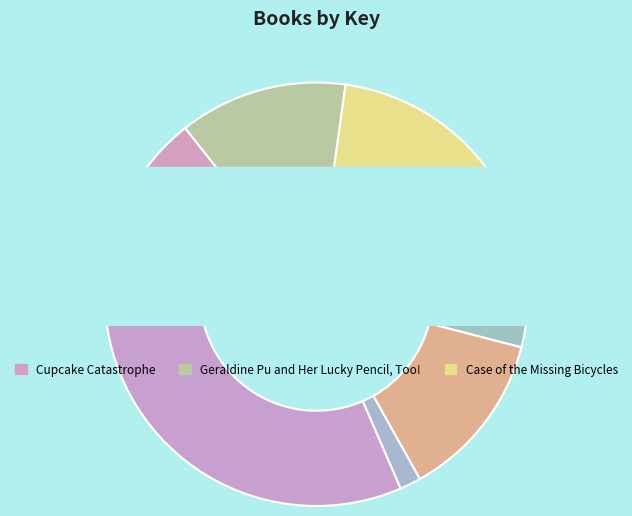

Rank the categories by value from lowest to highest.

Paul Revere and the Bell Ringers, Mighty Mississippi, All Ketchup, No Mustard!, Geraldine Pu and Her Cat Hat, Too!, Geraldine Pu and Her Lucky Pencil, Too!, Case of the Missing Bicycles, Cupcake Catastrophe, Really Rotten Princess and the Cupcake